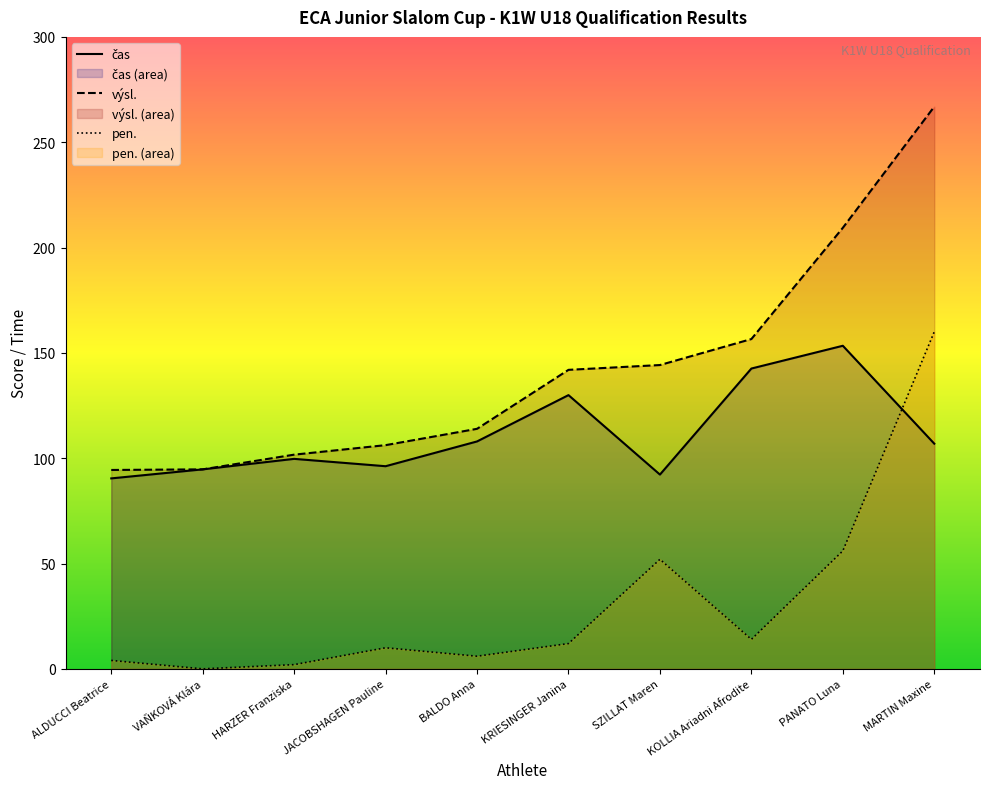

At which category is the sum across all series the highest?

MARTIN Maxine